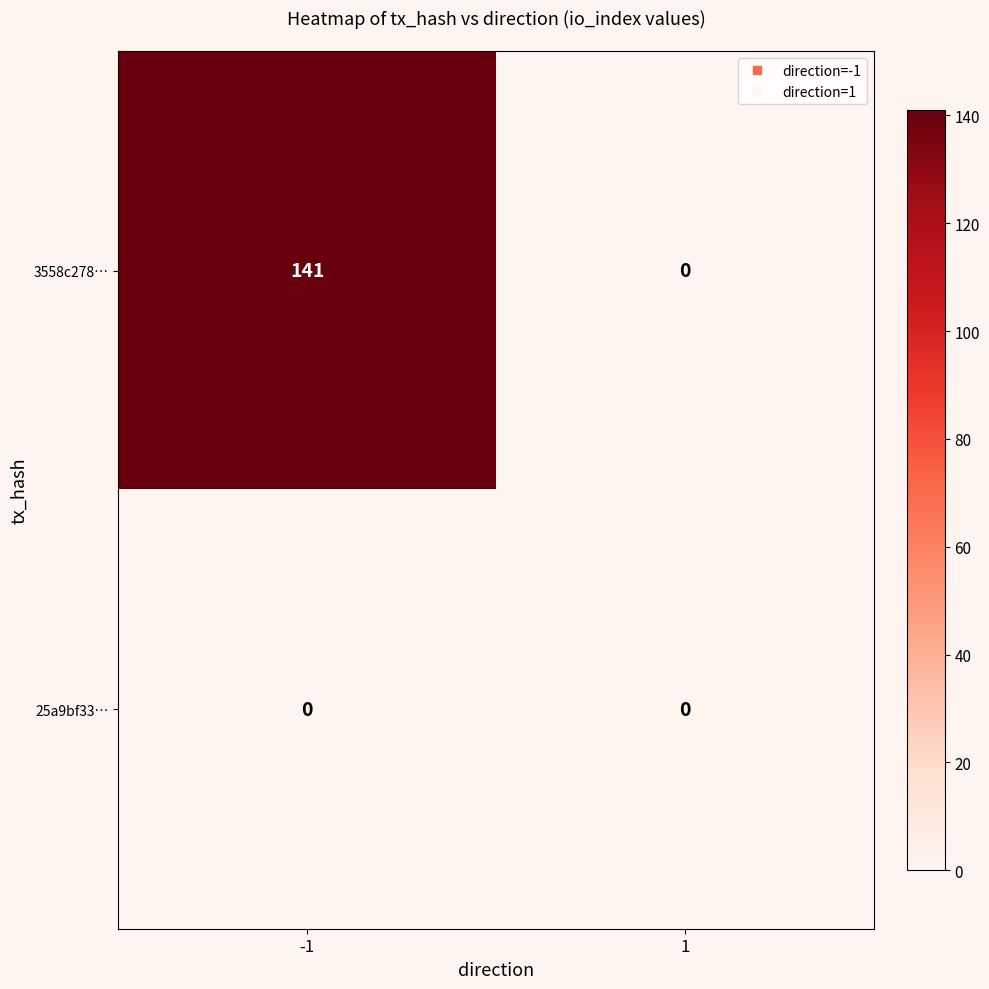

At which category is the sum across all series the highest?

-1